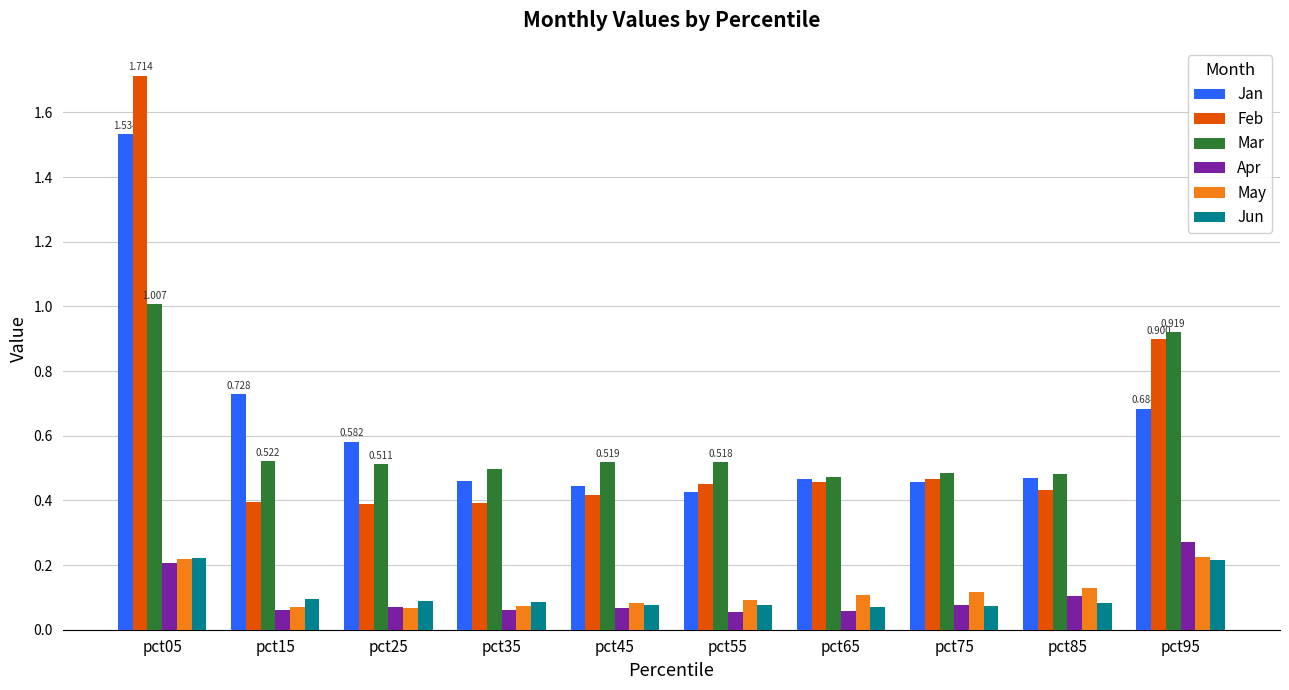

Is the value of Jan at pct35 greater than the value of Feb at pct45?

Yes